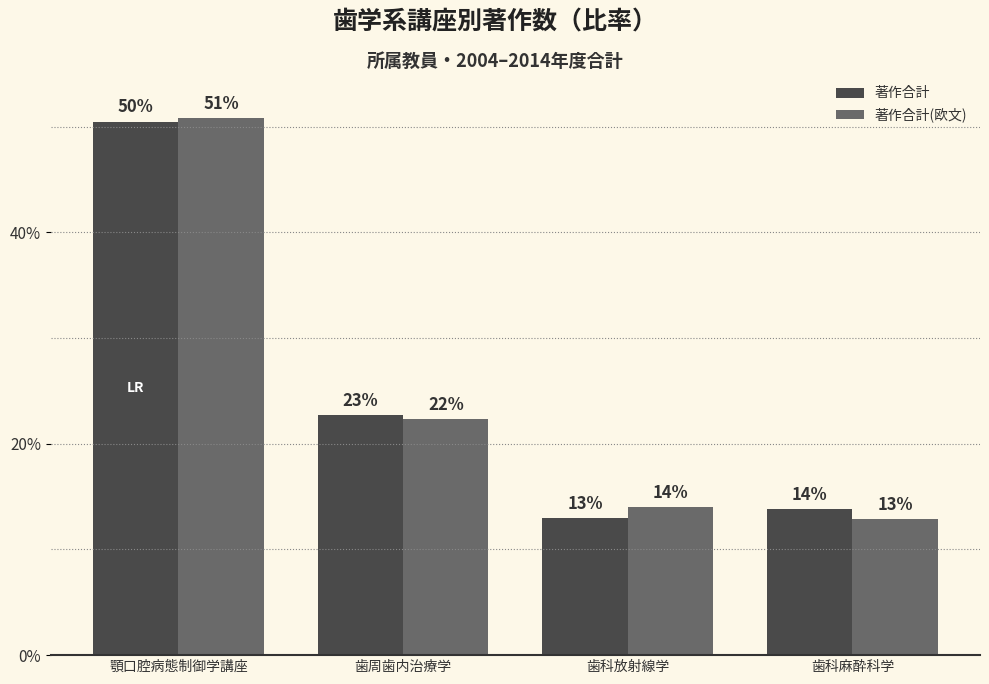

Which series has the largest range (max minus min)?

著作合計(欧文)